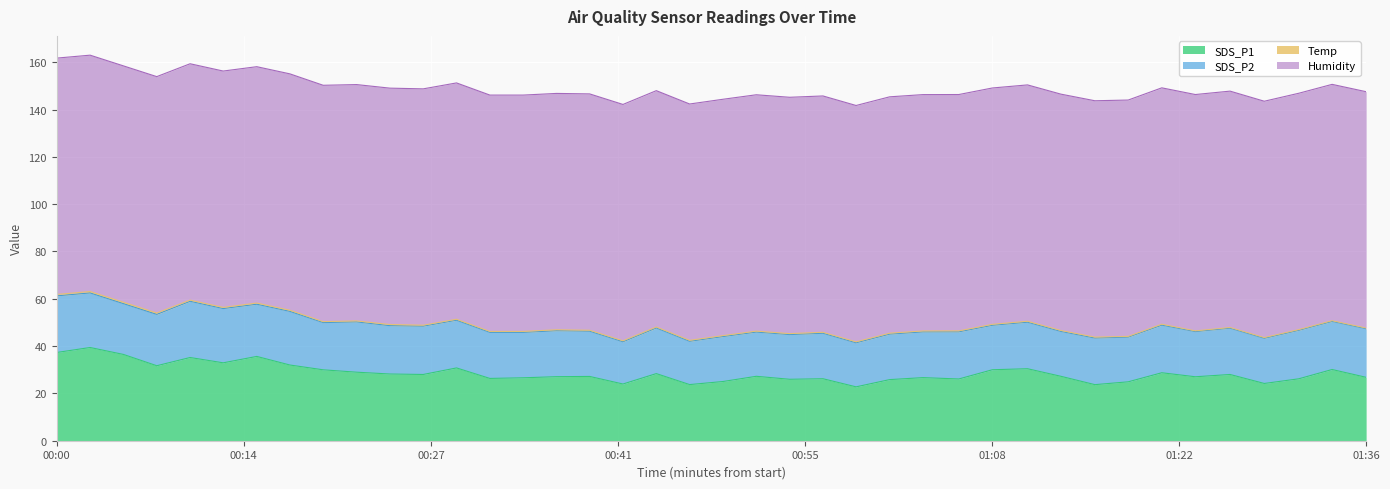

How many lines are shown in the chart?

4